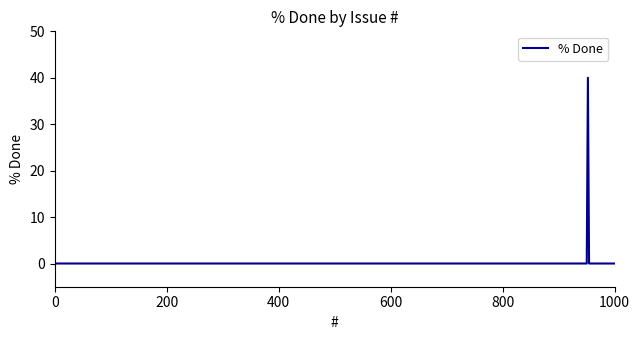

How many lines are shown in the chart?

1